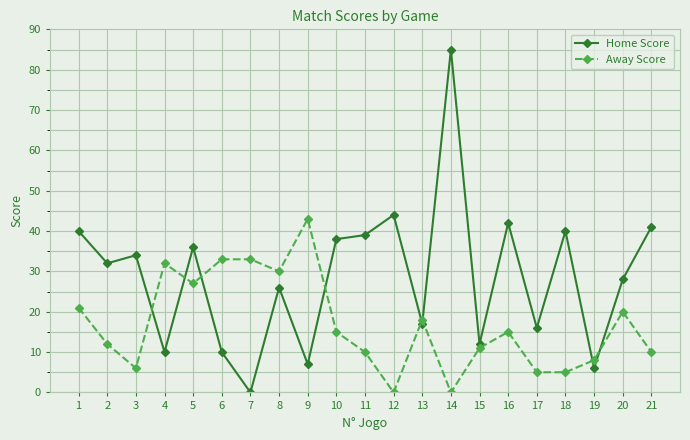

Reading left to right, extract all data points from this chart.

Home Score: 40	32	34	10	36	10	0	26	7	38	39	44	17	85	12	42	16	40	6	28	41
Away Score: 21	12	6	32	27	33	33	30	43	15	10	0	18	0	11	15	5	5	8	20	10